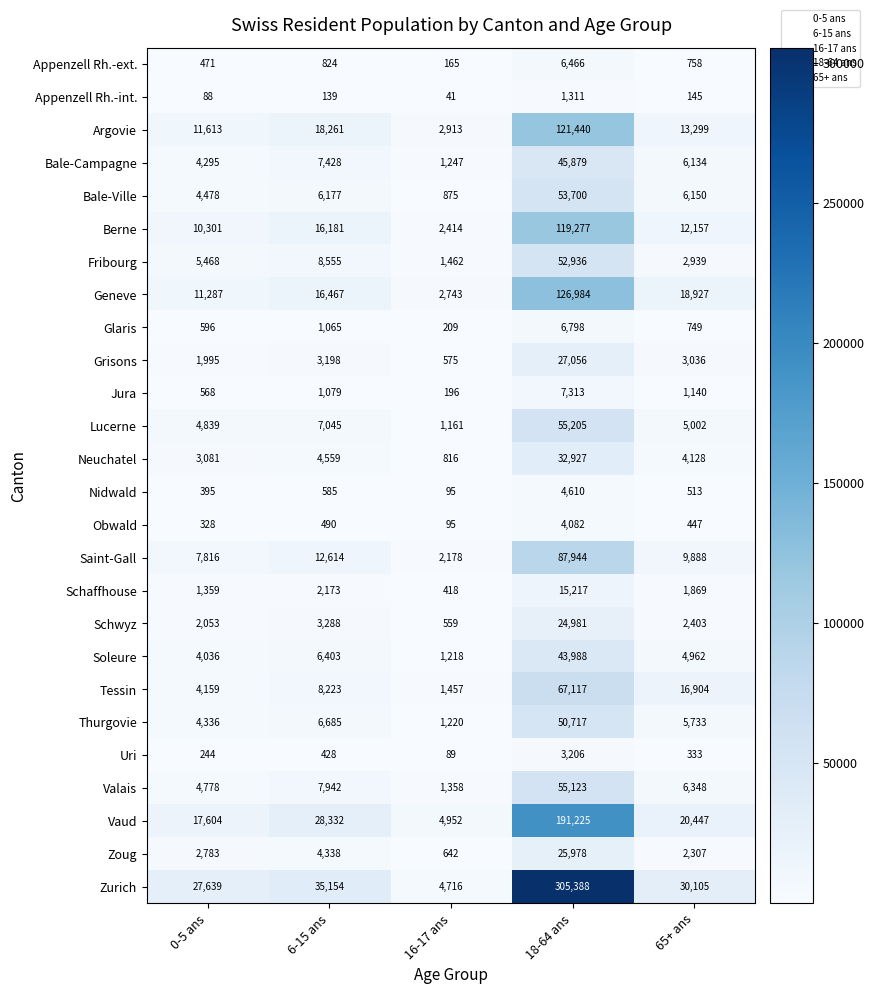

Is it true that Schaffhouse equals 1359 at 0-5 ans?

True